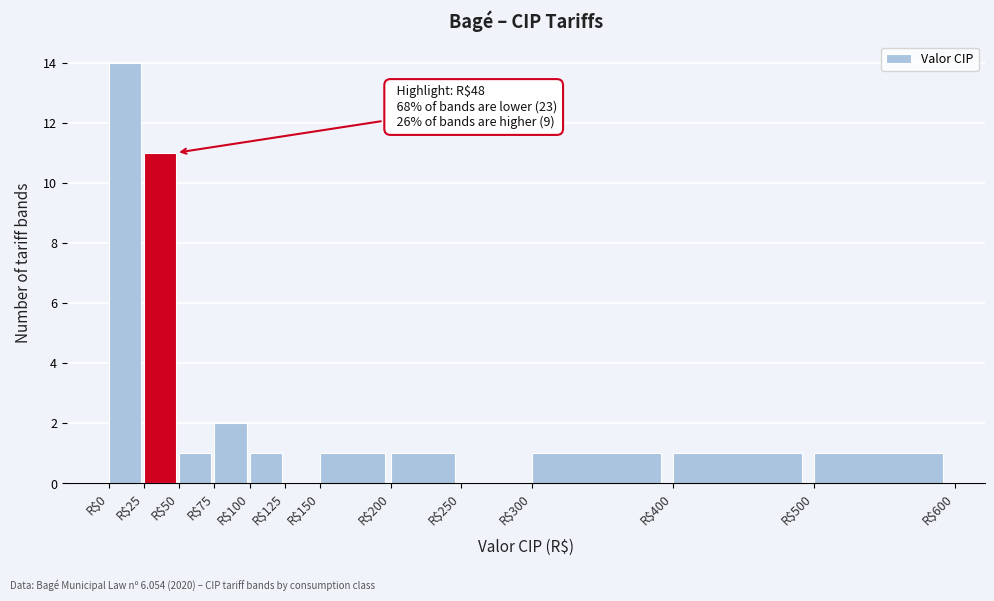

Over which range of the x-axis is the bar tallest?

0 to 25